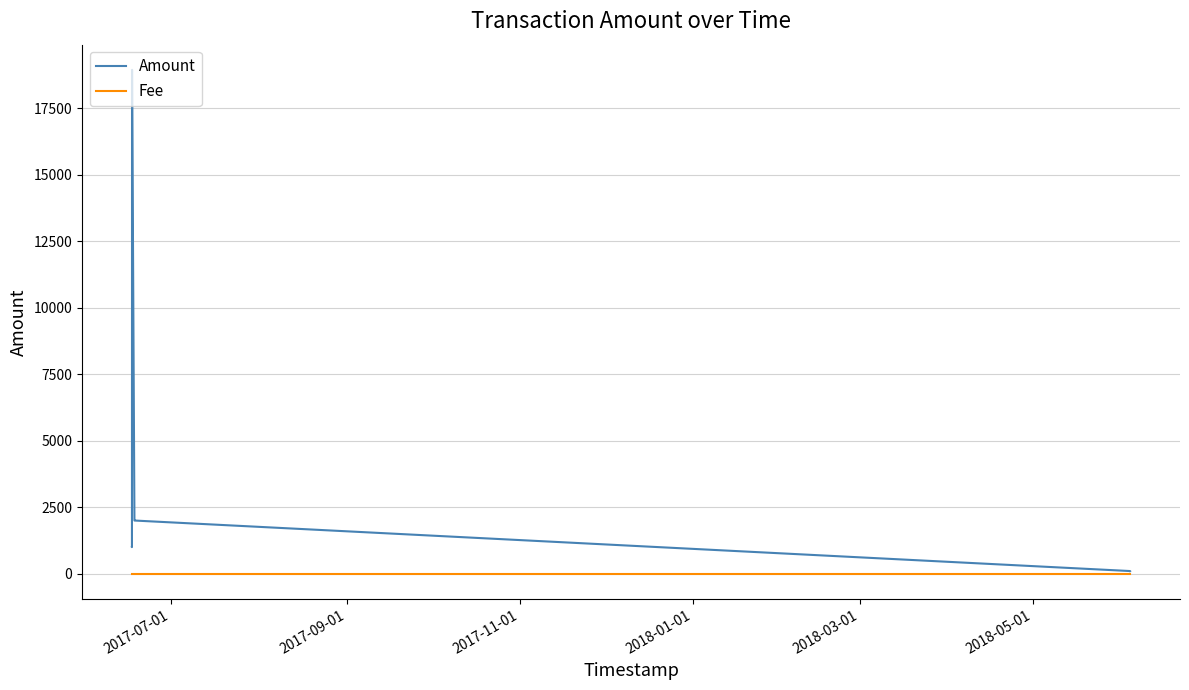

Rank the series by their maximum value, from highest to lowest.

Amount, Fee